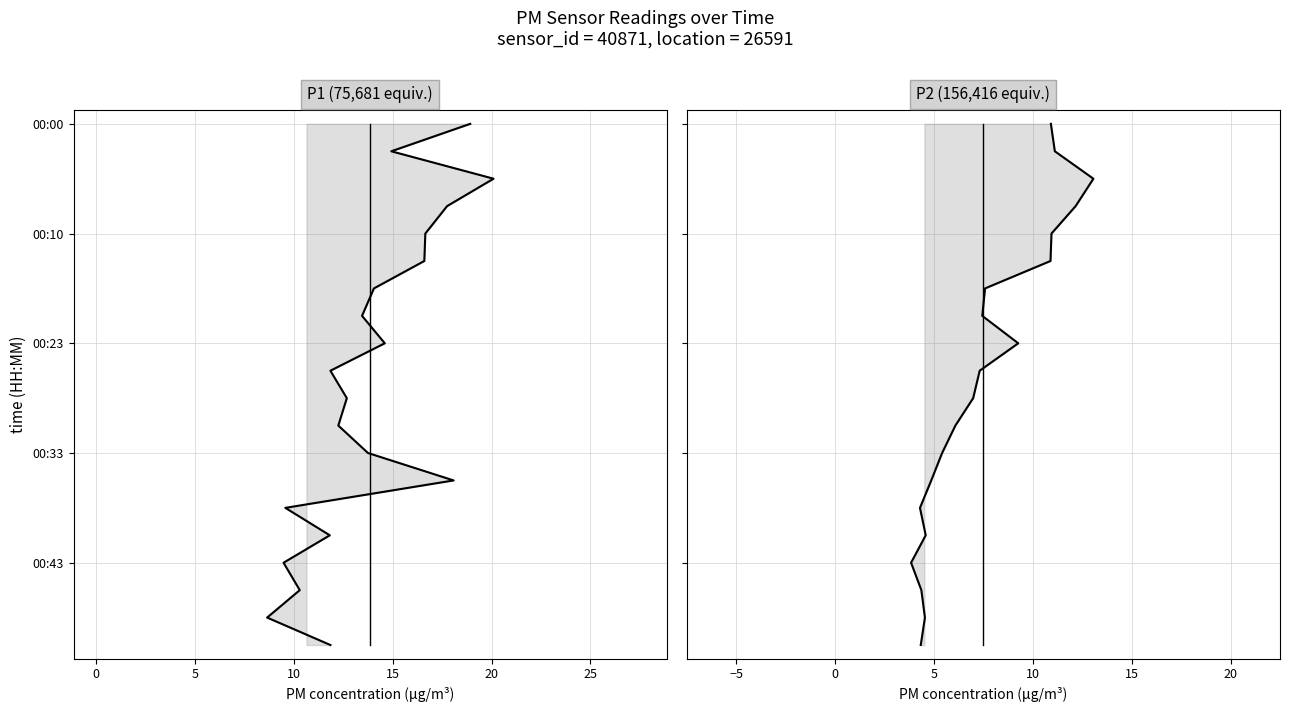

What are all the series names shown in the legend?

P1 values, P1 mean, P2 values, P2 mean